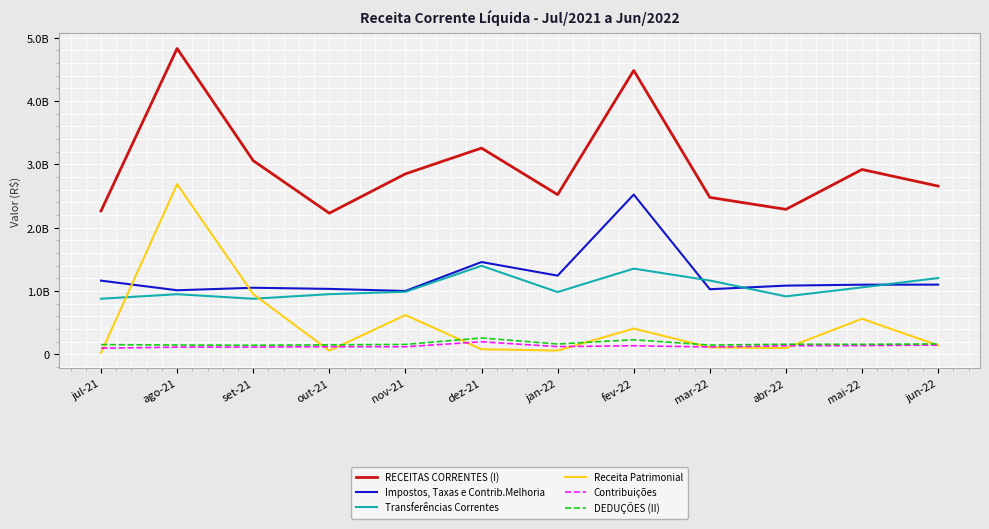

Where is Transferências Correntes nearest to the value 1138857898?

mar-22